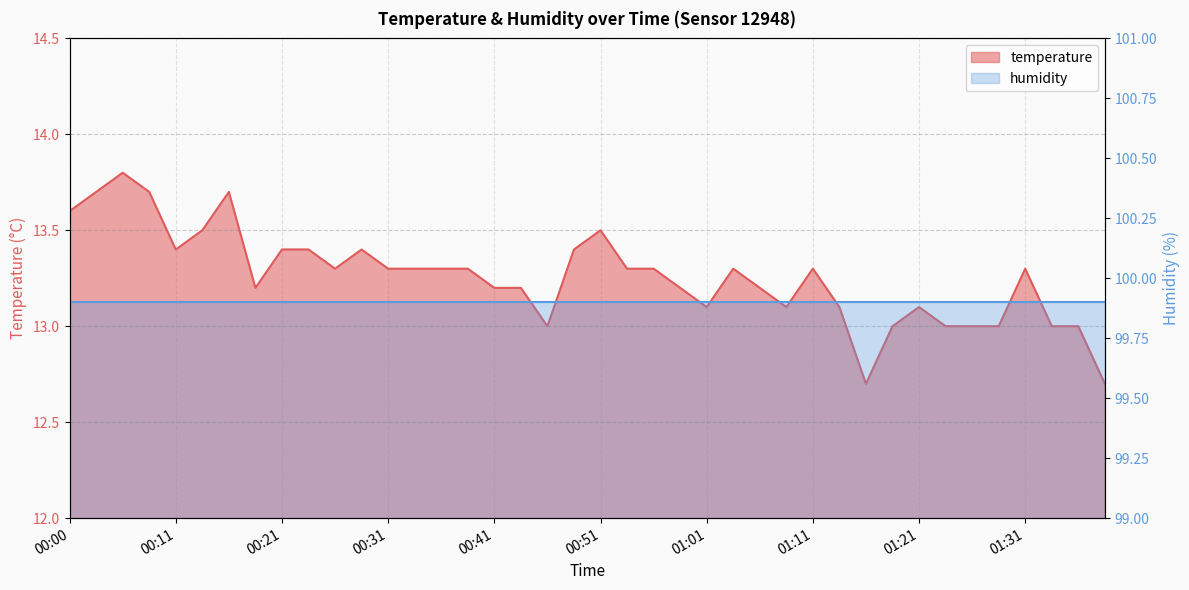

Between 01:38 and 00:26, which is larger?

00:26